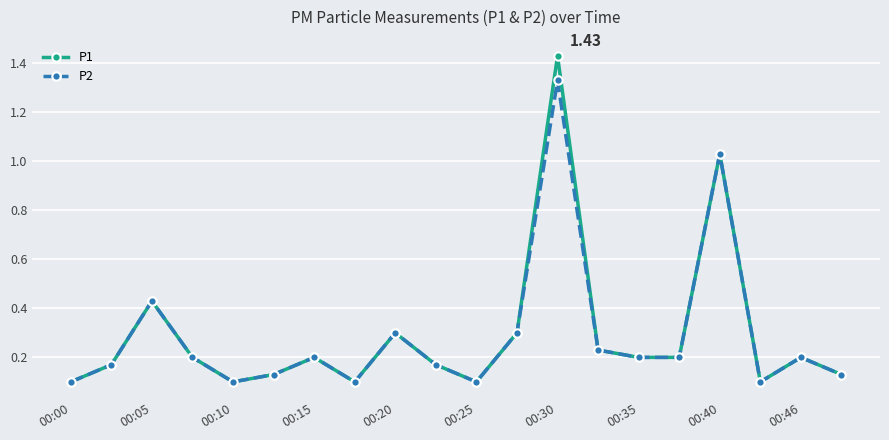

How many interior local peaks does the P1 series have?

6